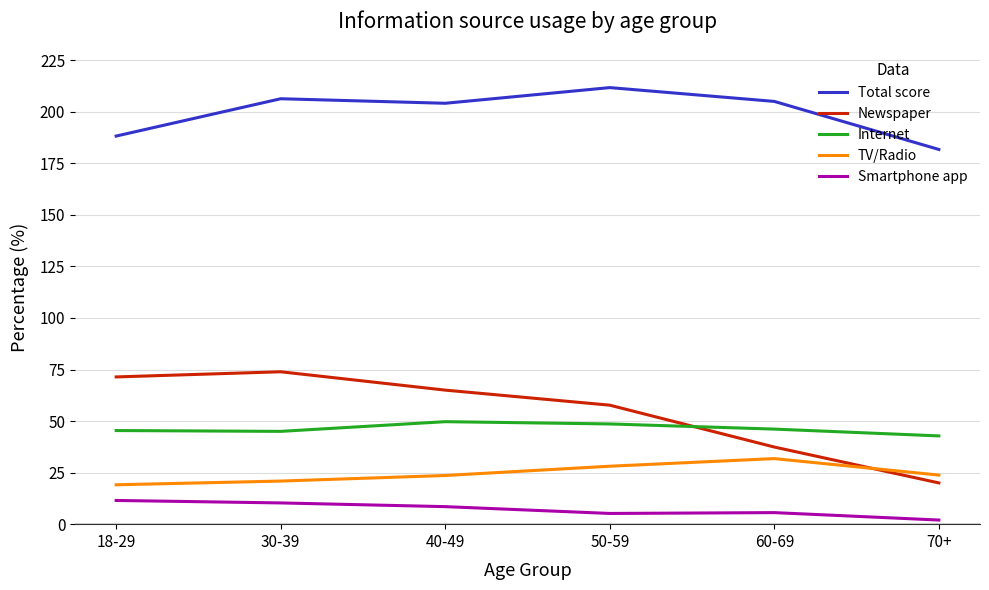

Is it true that Total score equals 181.7 at 70+?

True